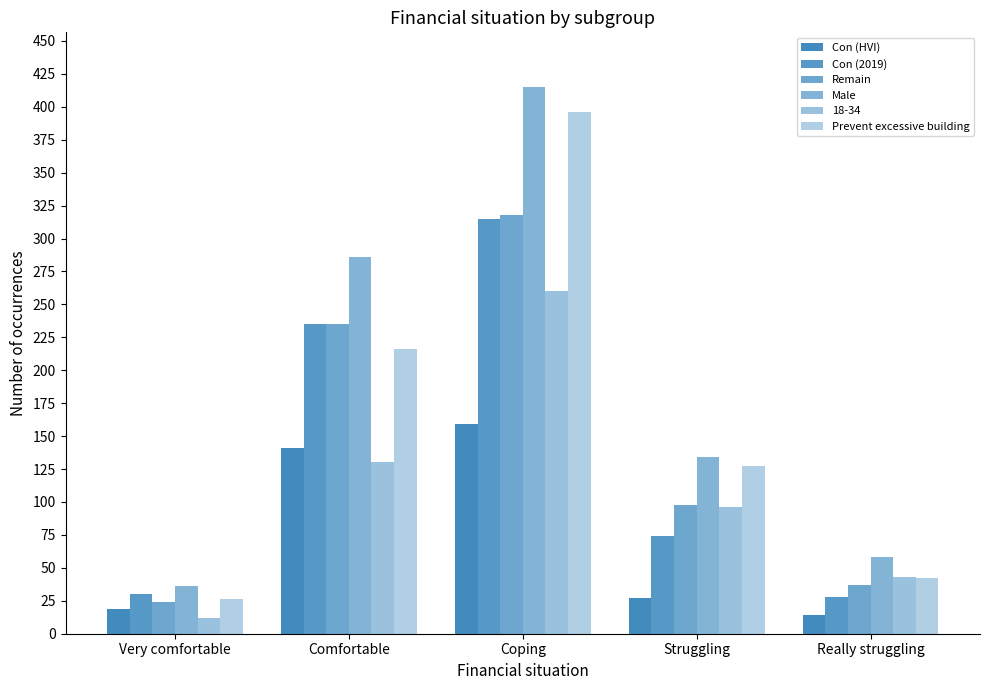

How many bars are there in each group?

6